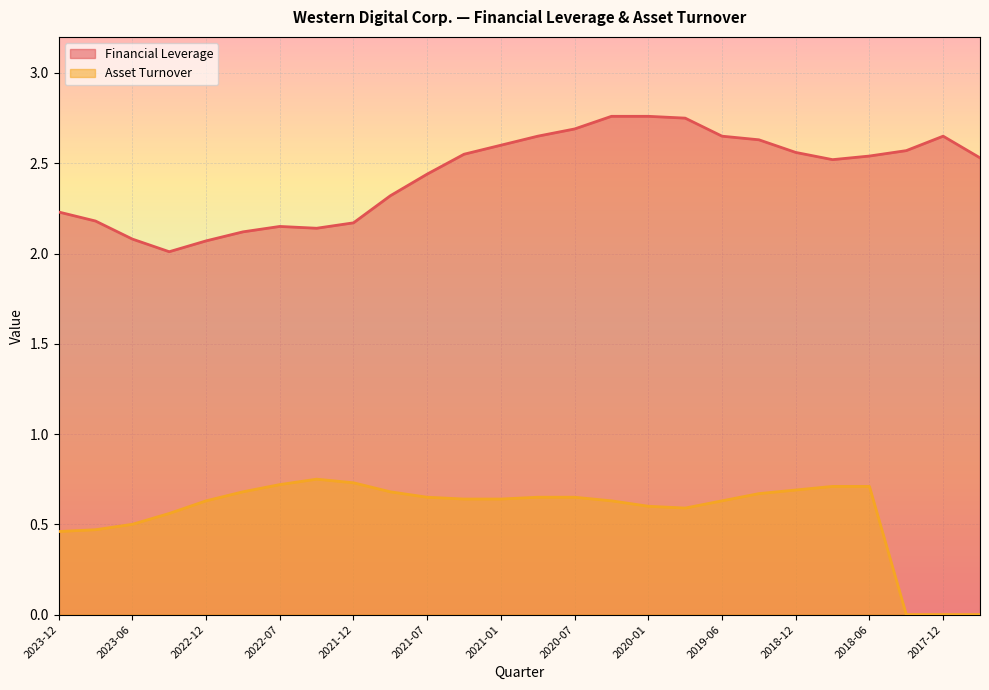

What is the label of the 22nd point from the left?

2018-09-28